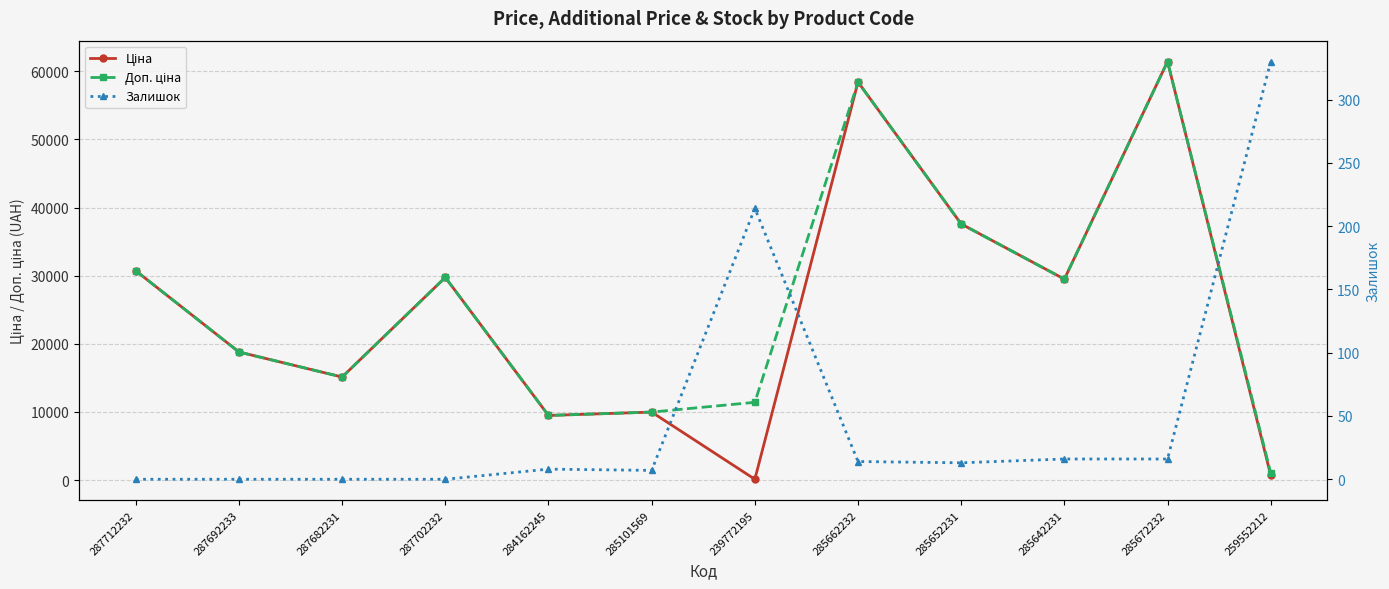

What is the difference between the second highest and minimum values in the Ціна series?

58312.4